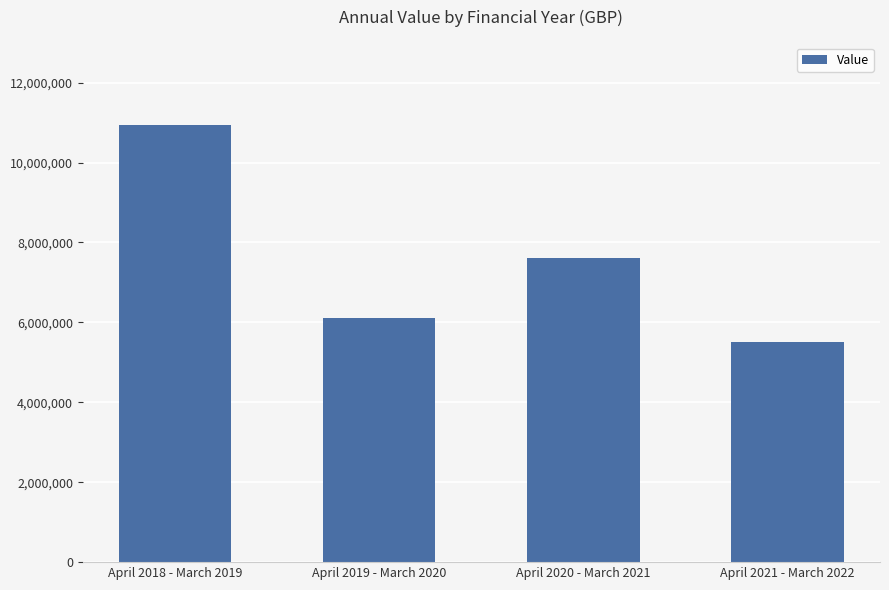

What is the label of the 3rd bar from the right?

April 2019 - March 2020